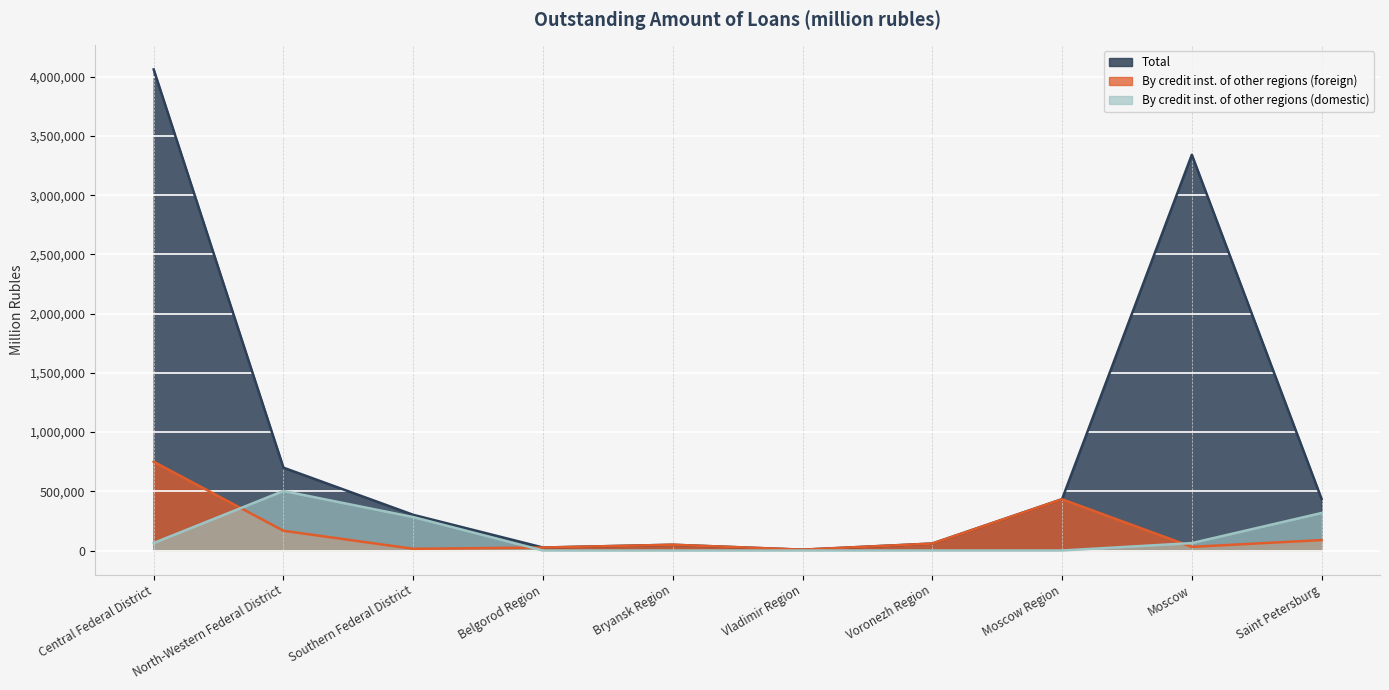

True or false: By credit inst. of other regions (domestic) and Total cross at least once.

False